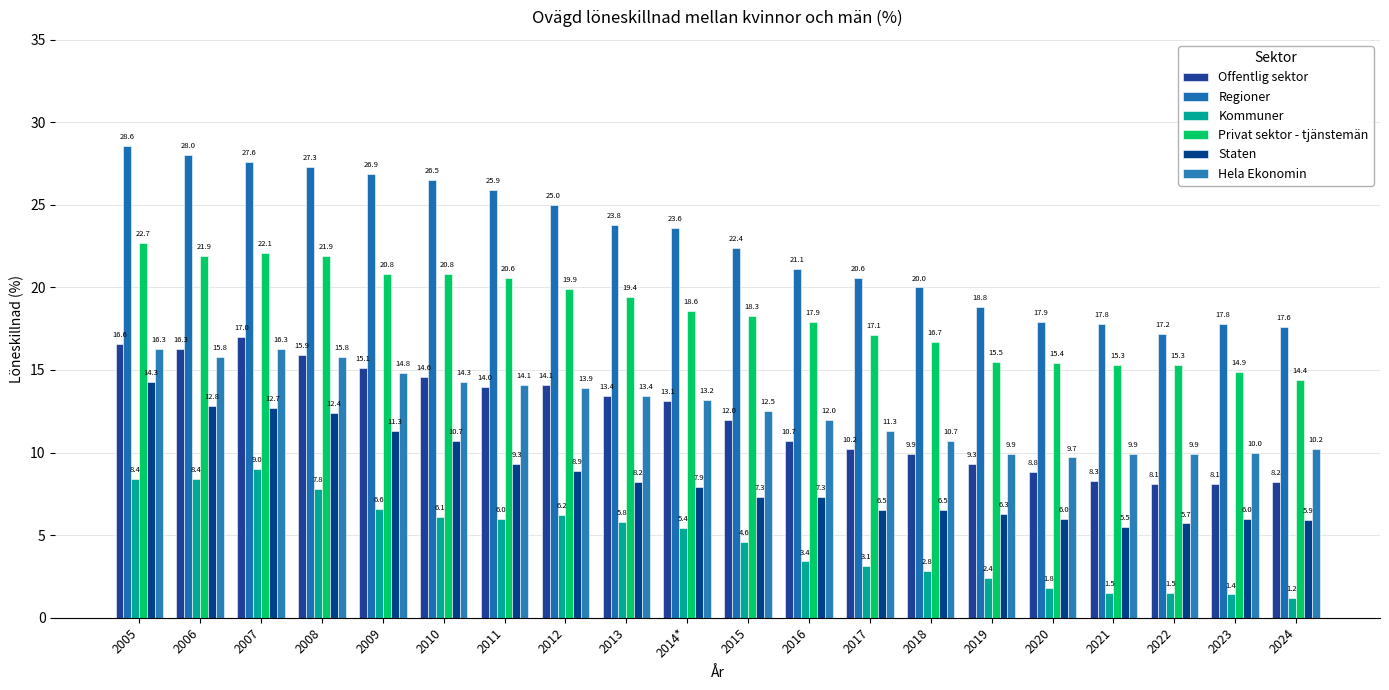

What are all the series names shown in the legend?

Offentlig sektor, Regioner, Kommuner, Privat sektor - tjänstemän, Staten, Hela Ekonomin